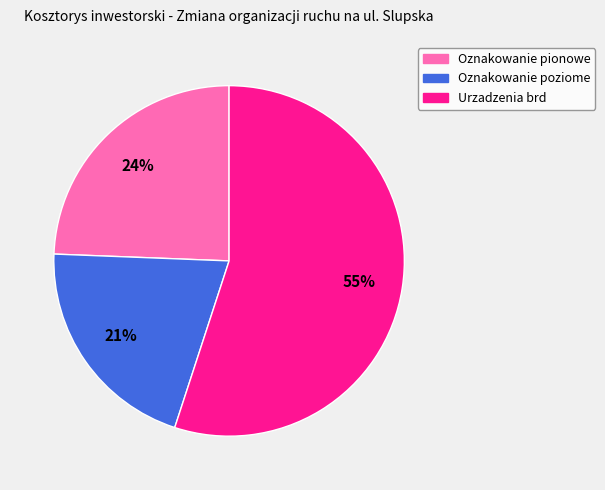

Rank the categories by value from lowest to highest.

Oznakowanie poziome, Oznakowanie pionowe, Urzadzenia brd